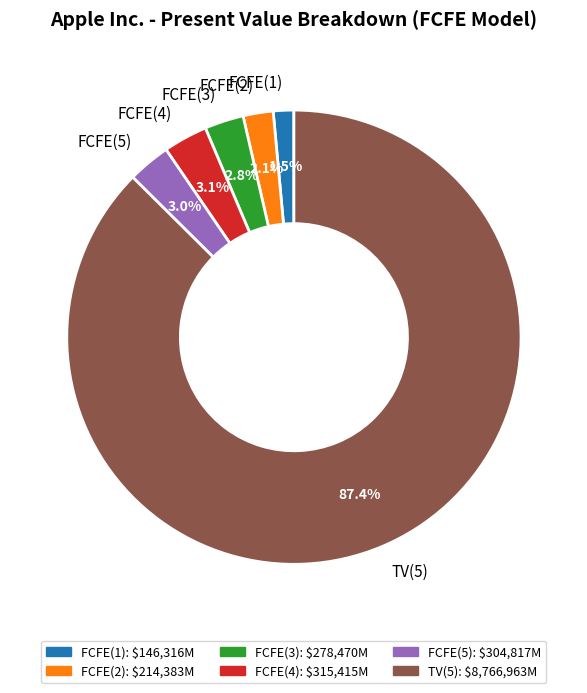

Which has a higher value, FCFE(3) or FCFE(2)?

FCFE(3)